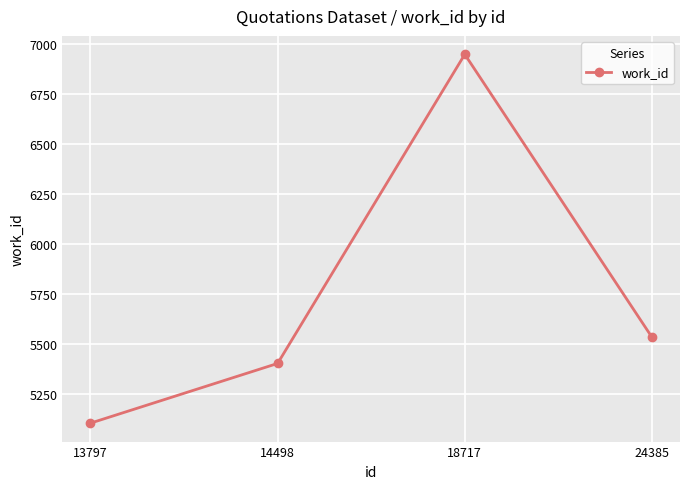

How many values are below 5535?

2